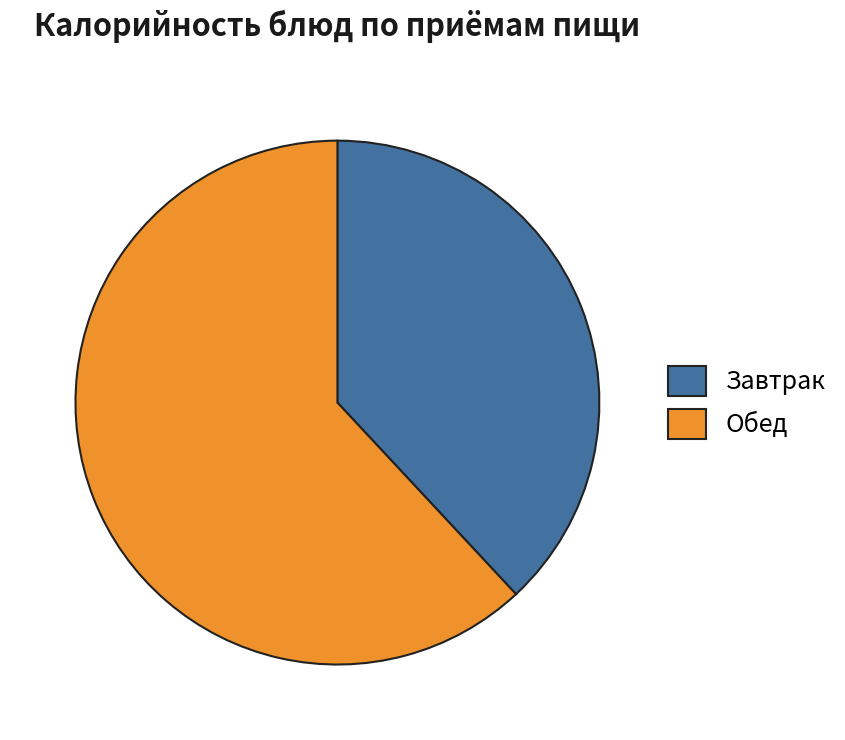

How many slices are in this pie chart?

2